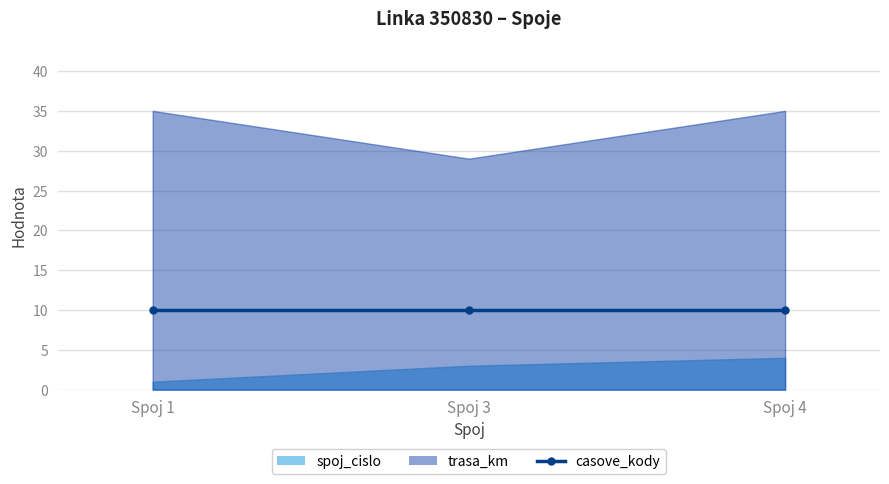

Reading left to right, list all the values displayed in this chart.

spoj_cislo: 1	3	4
trasa_km: 35	29	35
casove_kody: 10	10	10